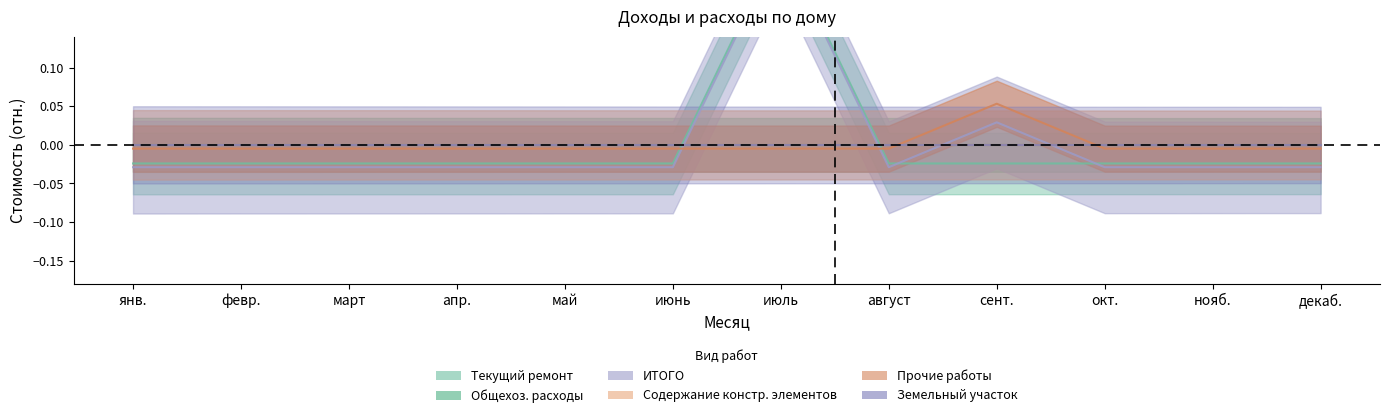

Which series has the largest range (max minus min)?

Текущий ремонт